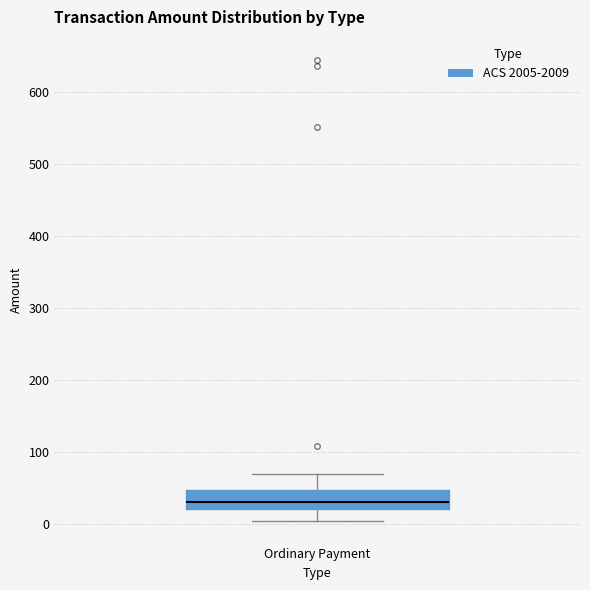

Where does the lower whisker of the box for Ordinary Payment end on the y-axis? The values are not printed on the chart, so give them approximately, as read against the axis.

0